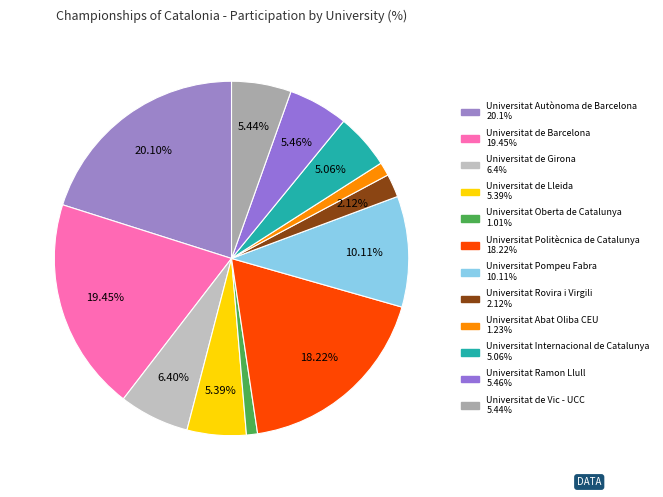

How many segments does this pie chart have?

12